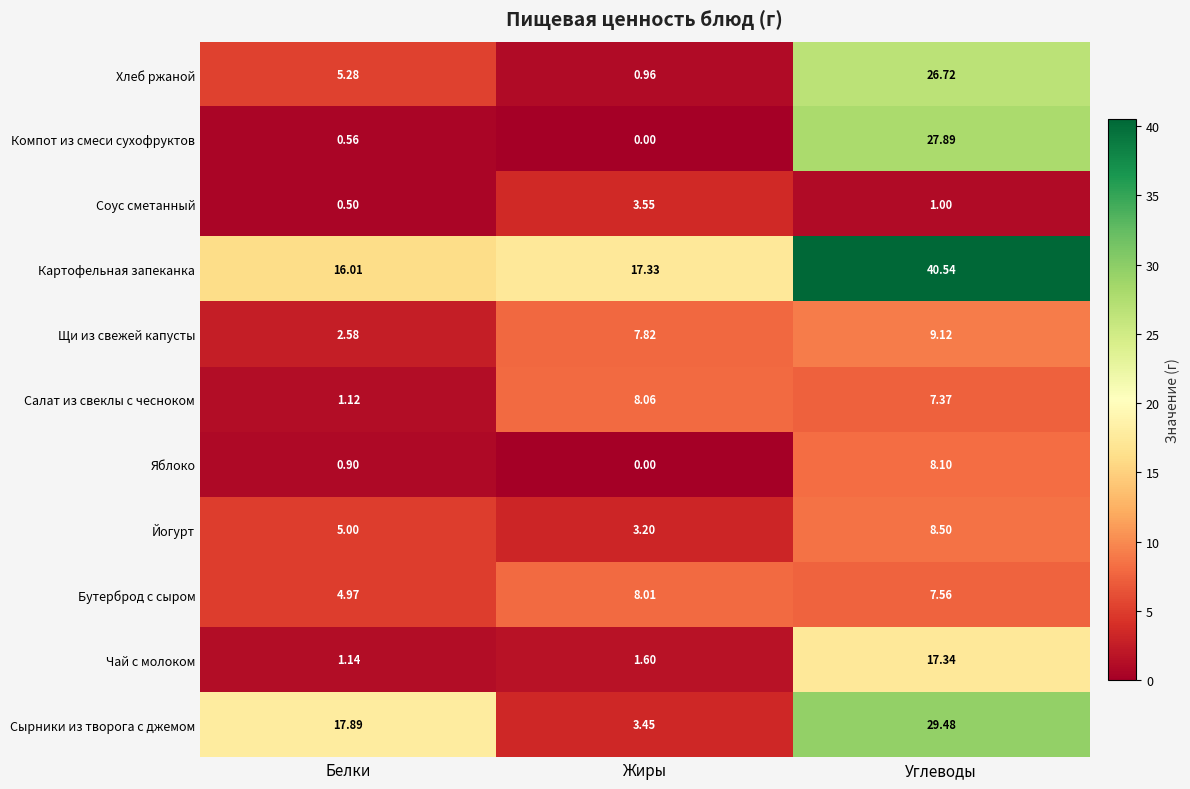

At which label does Картофельная запеканка reach its minimum?

Белки